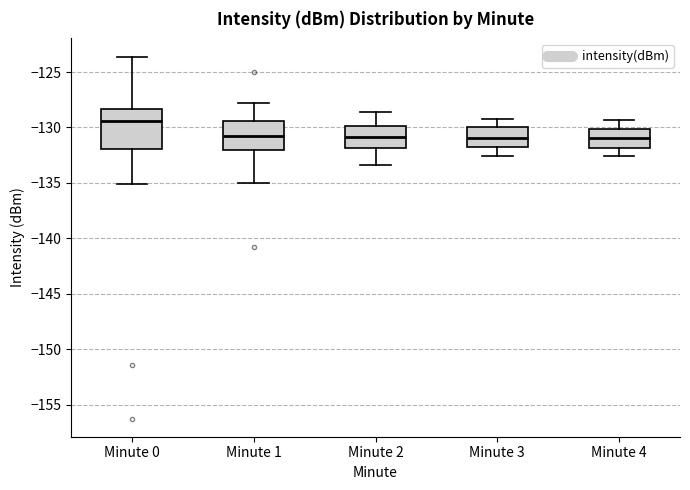

Where does the upper whisker of the box for Minute 4 end on the y-axis? The values are not printed on the chart, so give them approximately, as read against the axis.

-129.5